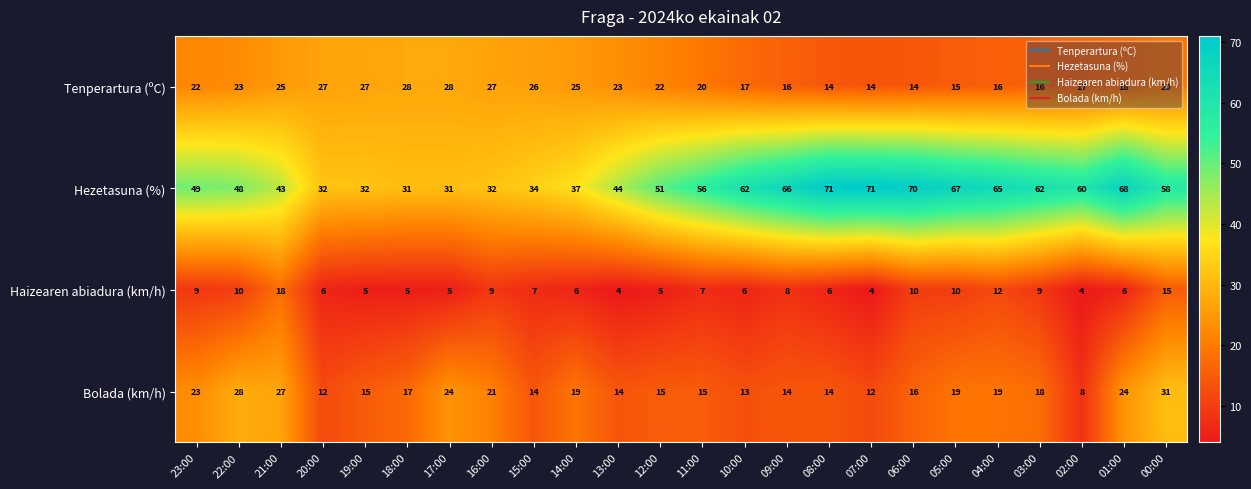

At how many categories does at least one series exceed 25?

24